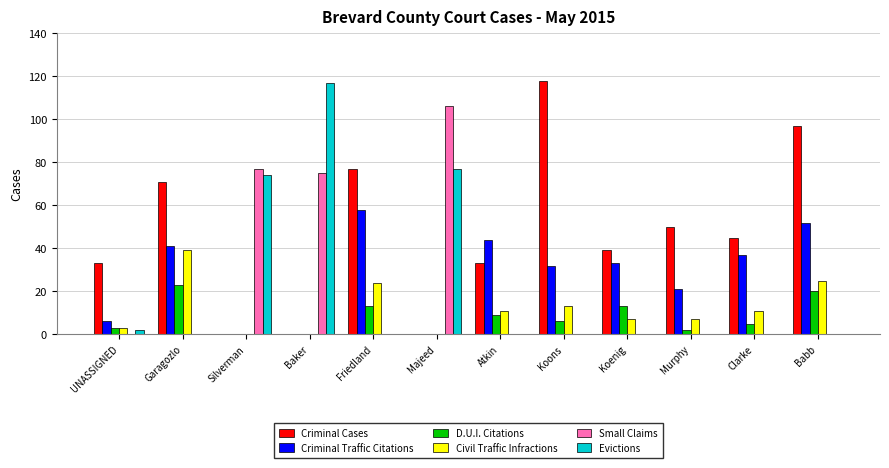

At which label does Civil Traffic Infractions reach its peak?

Garagozlo